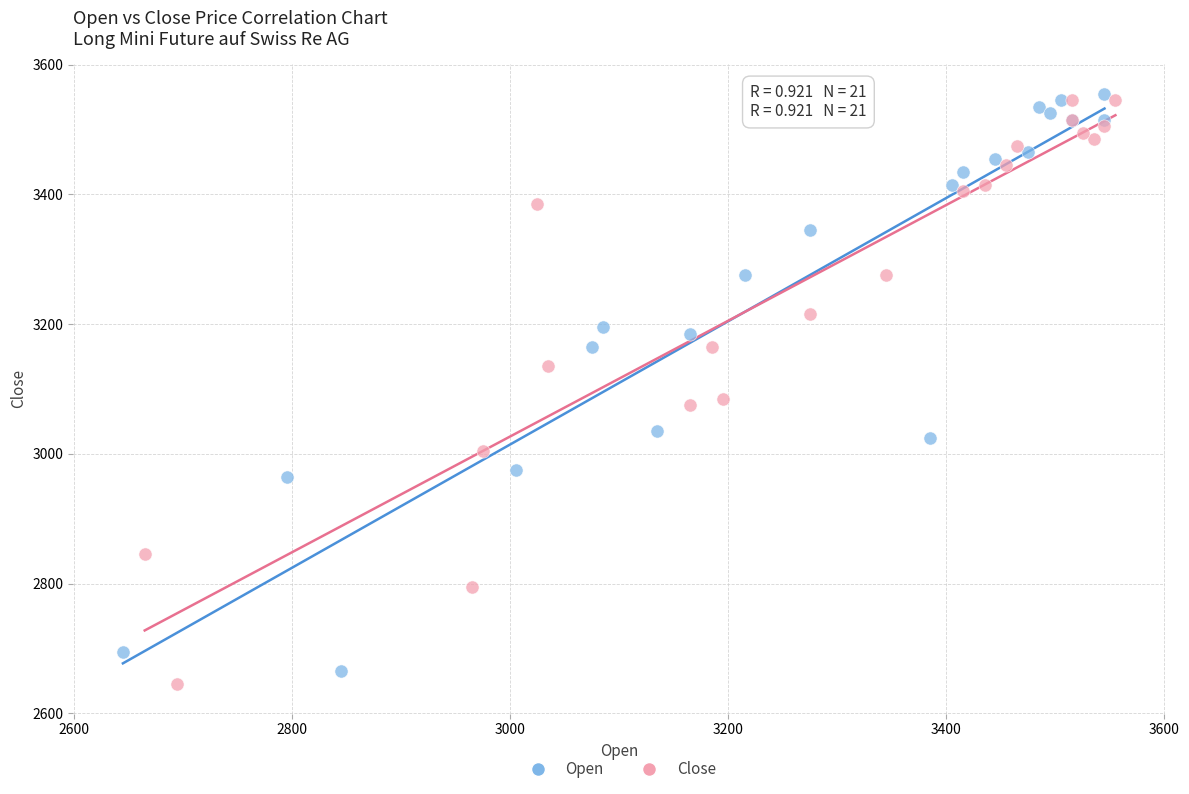

What are all the series names shown in the legend?

Open, Close